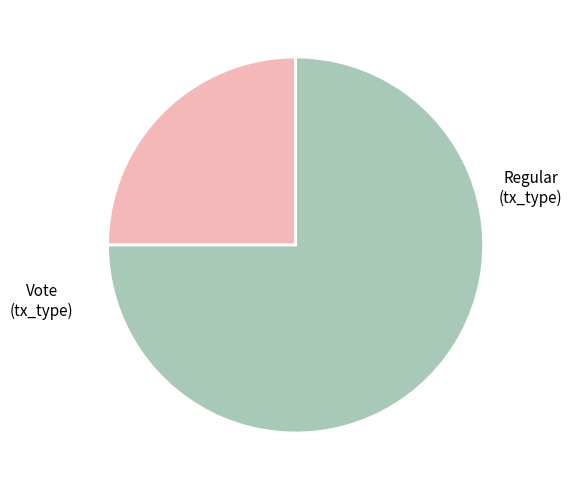

Does any single category account for the majority?

Yes